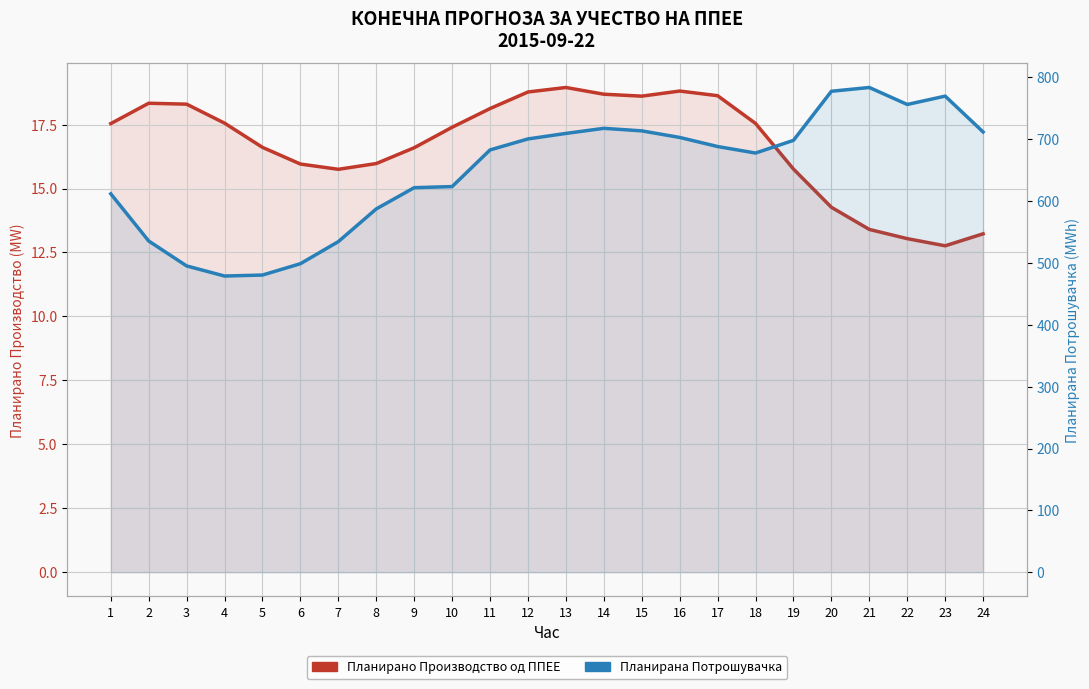

What is the maximum value for Планирана Потрошувачка?

783.8